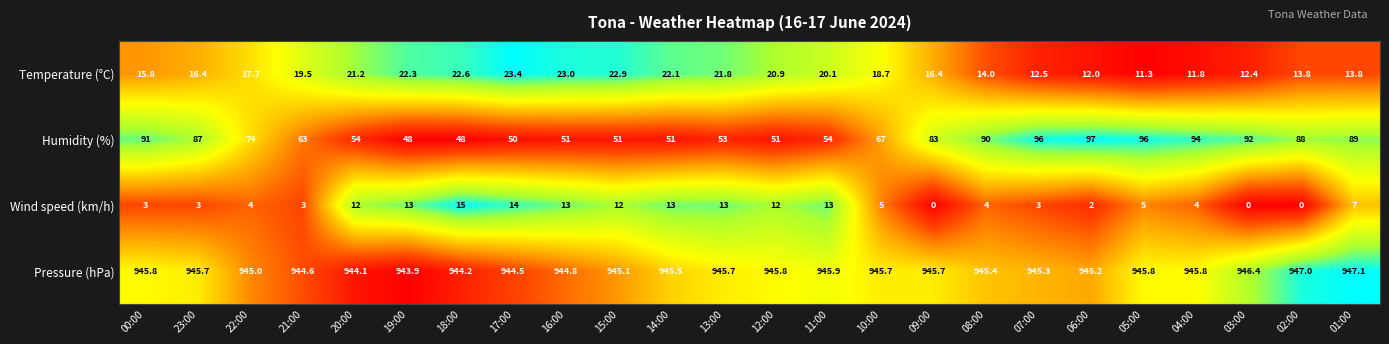

What value does the Pressure (hPa) series have at 06:00?

945.2